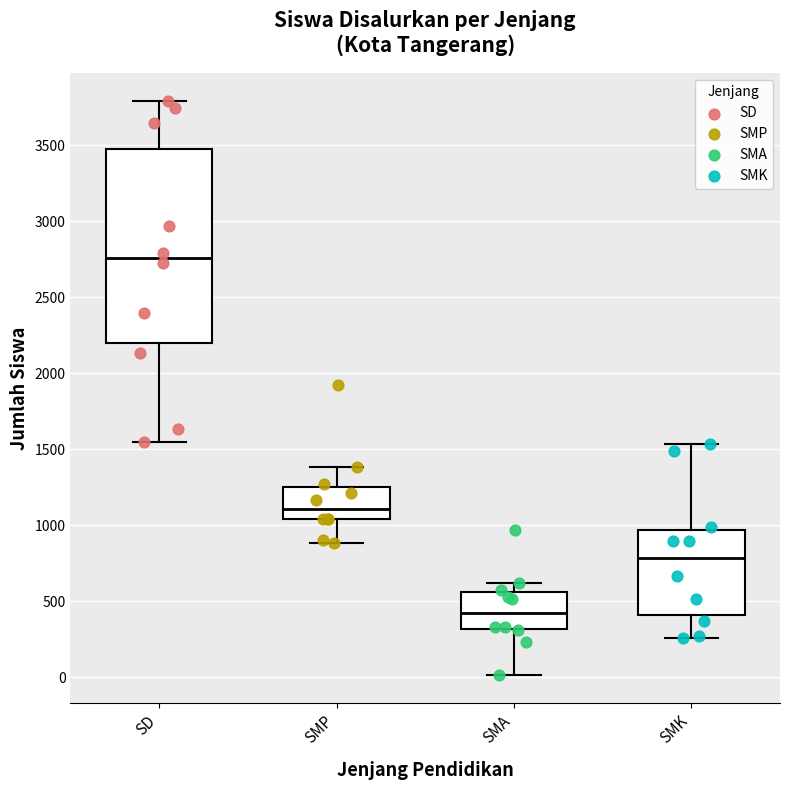

Where is the lower edge of the box for SMP on the y-axis? The values are not printed on the chart, so give them approximately, as read against the axis.

1050